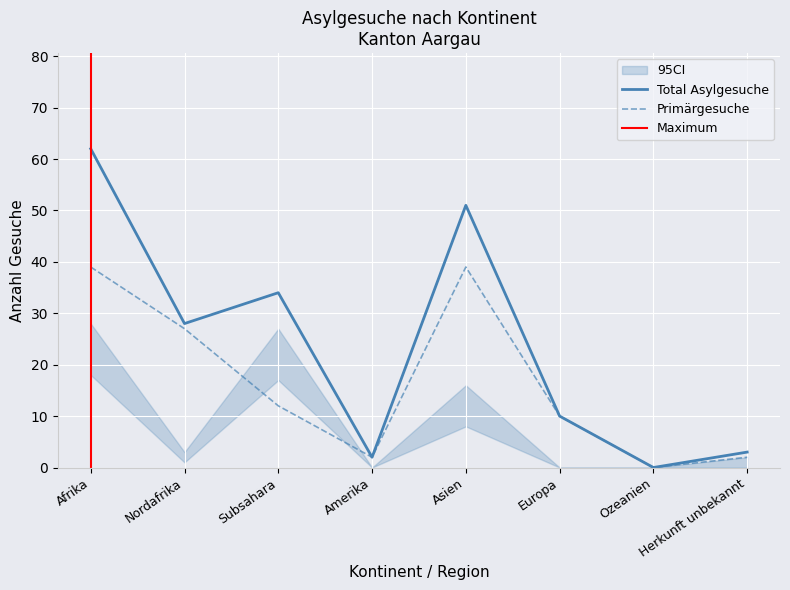

At how many categories does at least one series exceed 16?

4